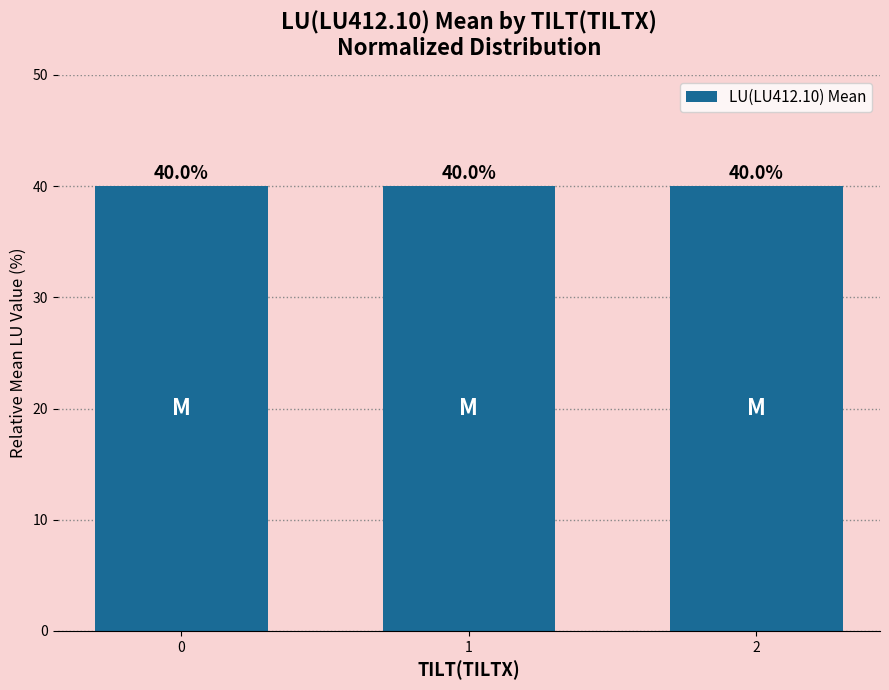

What is the approximate value at 1?

40.0